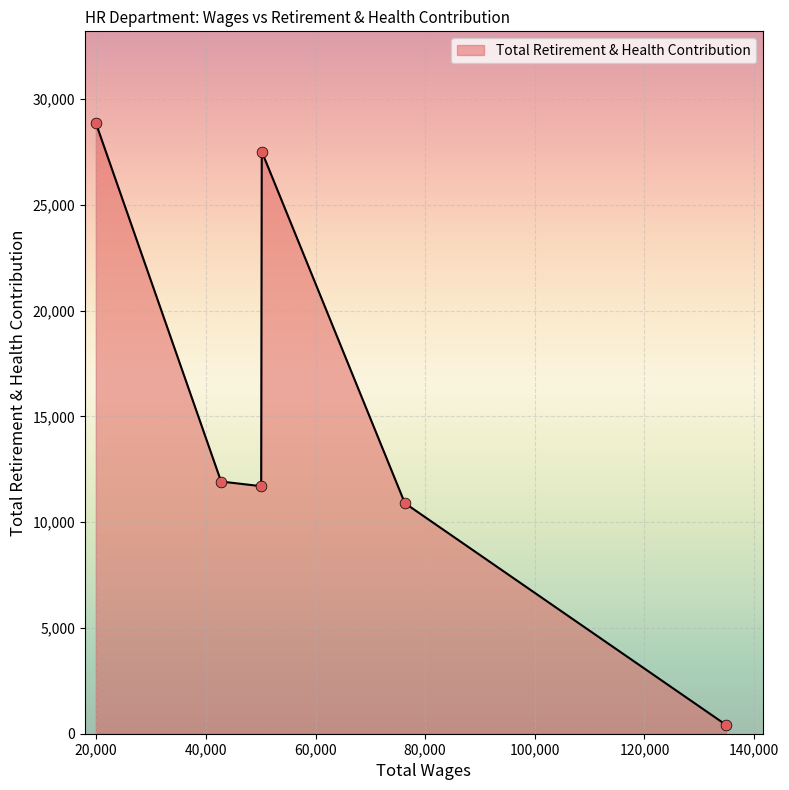

What is the greatest value displayed?

28874